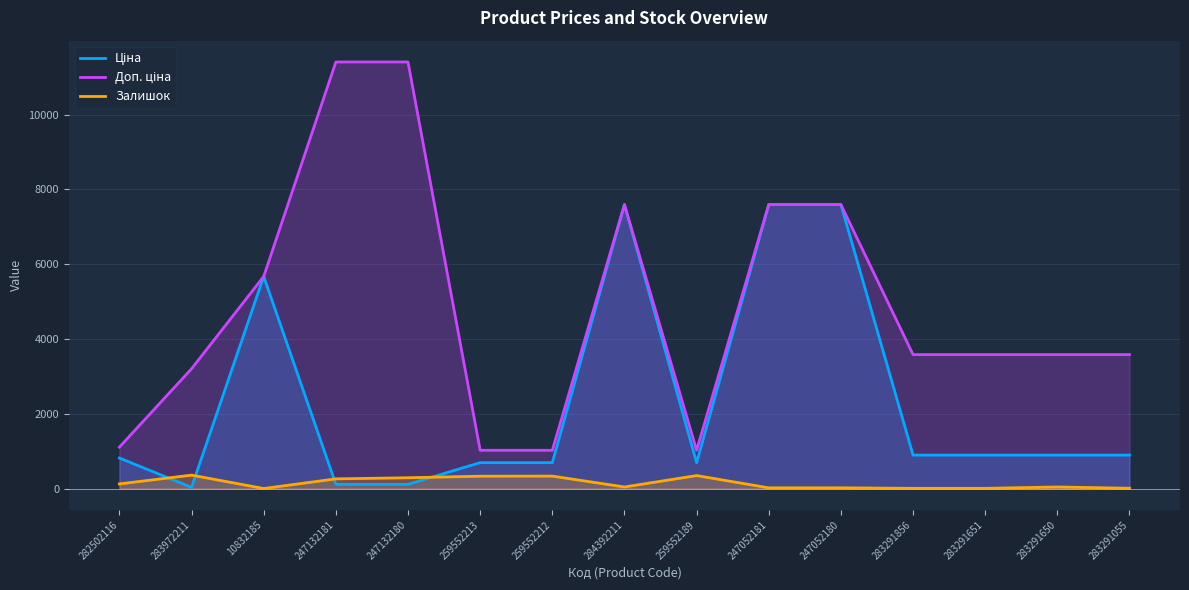

What is the label of the 13th point from the left?

283291651